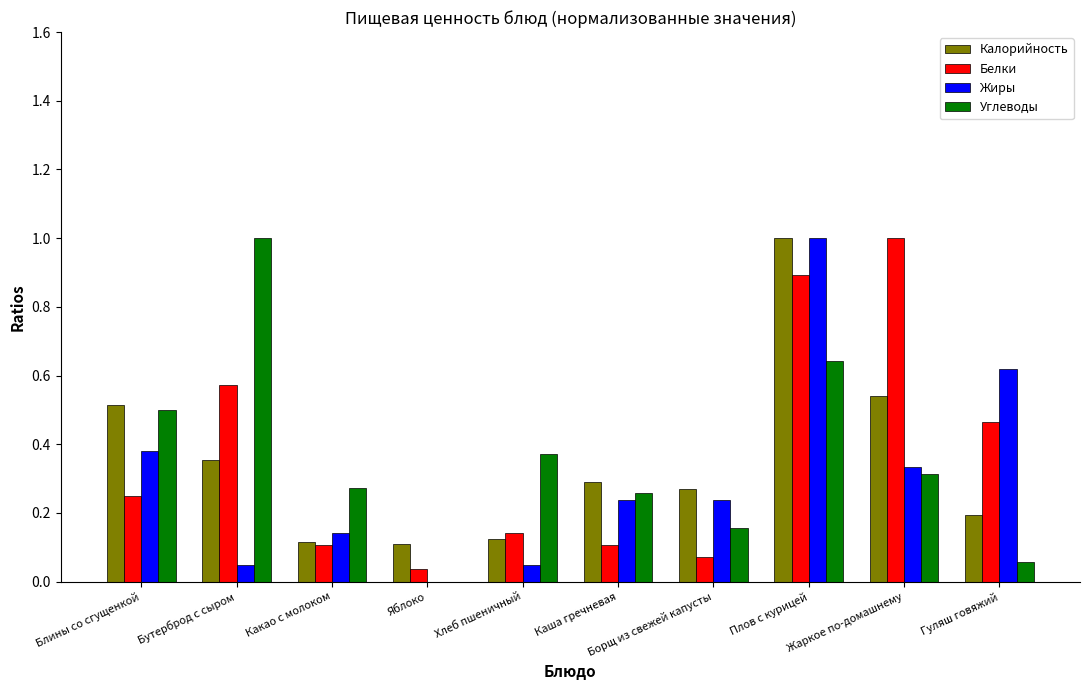

What is the sum of all Углеводы values?

3.6